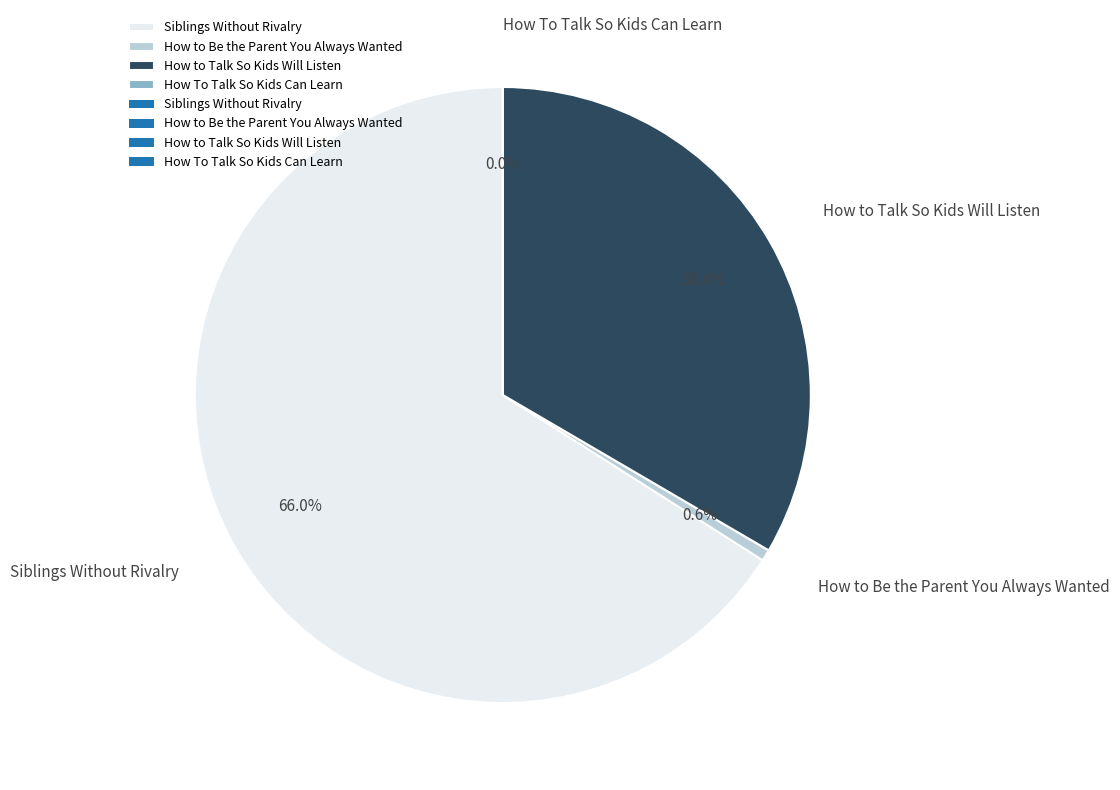

Is How to Talk So Kids Will Listen the majority of the pie?

No